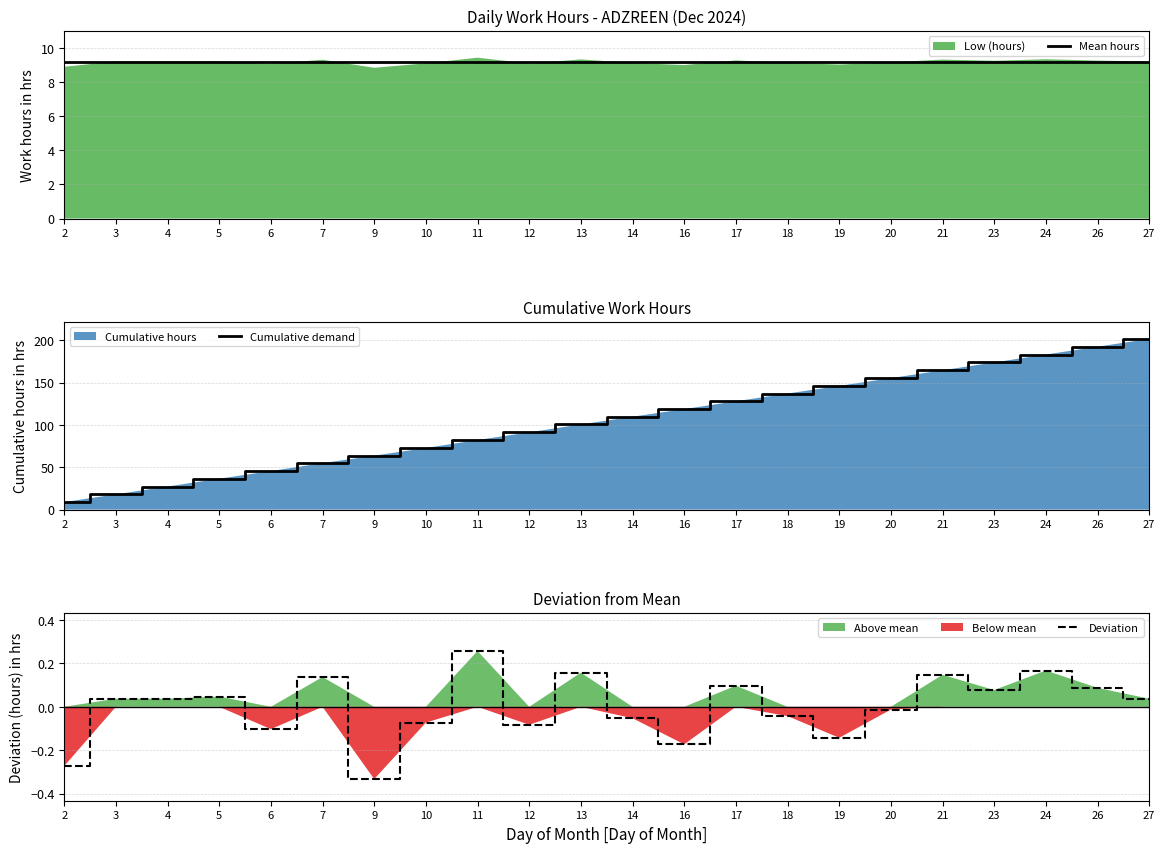

At which category is the sum across all series the highest?

27